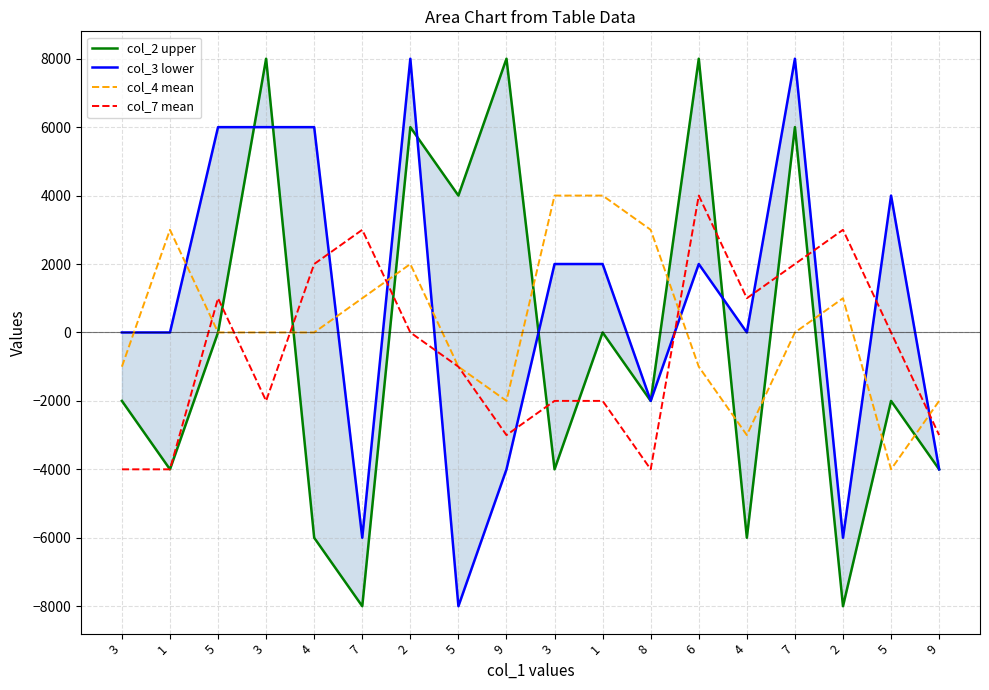

Is this an area chart (filled region under the line)?

No